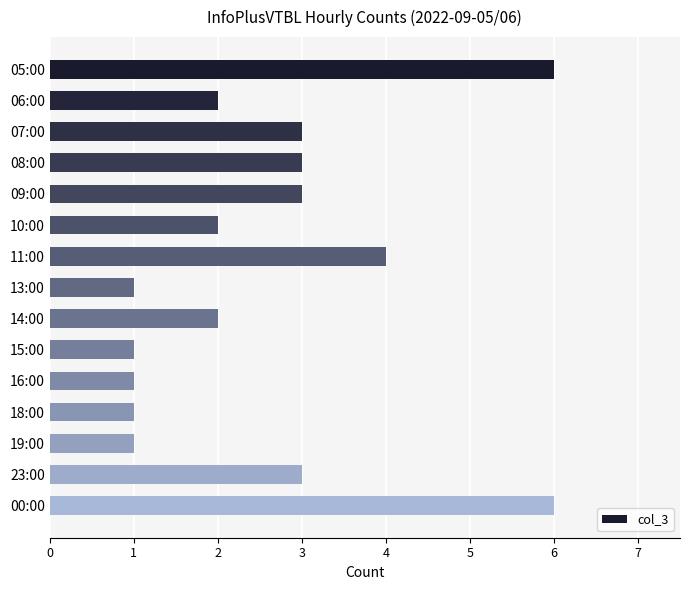

The chart shows a value of 2 at 13:00. True or false?

False